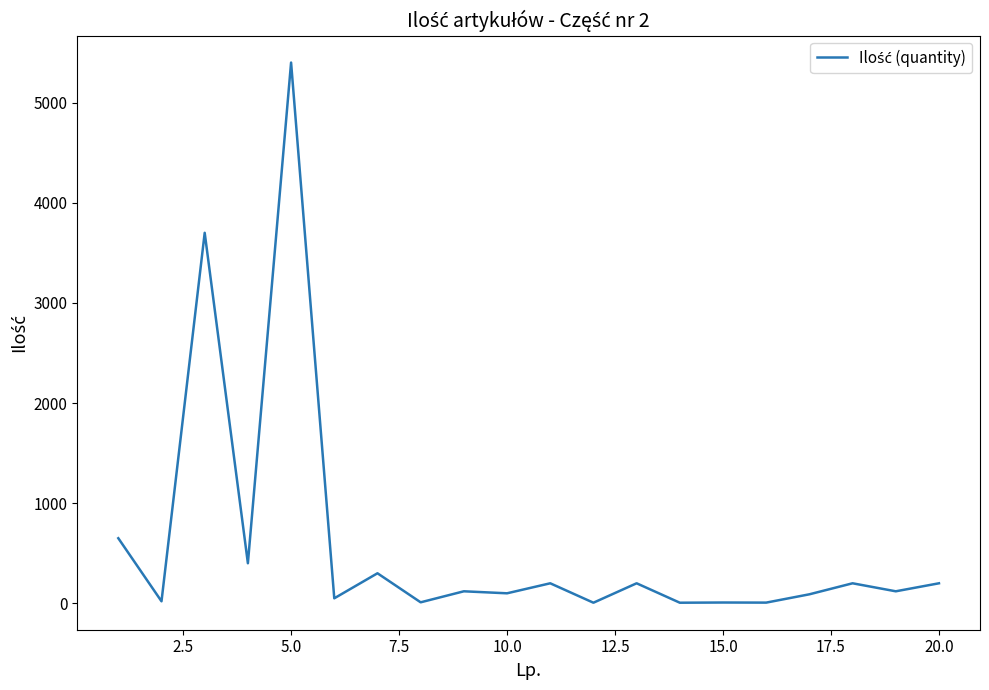

What is the greatest value displayed?

5400